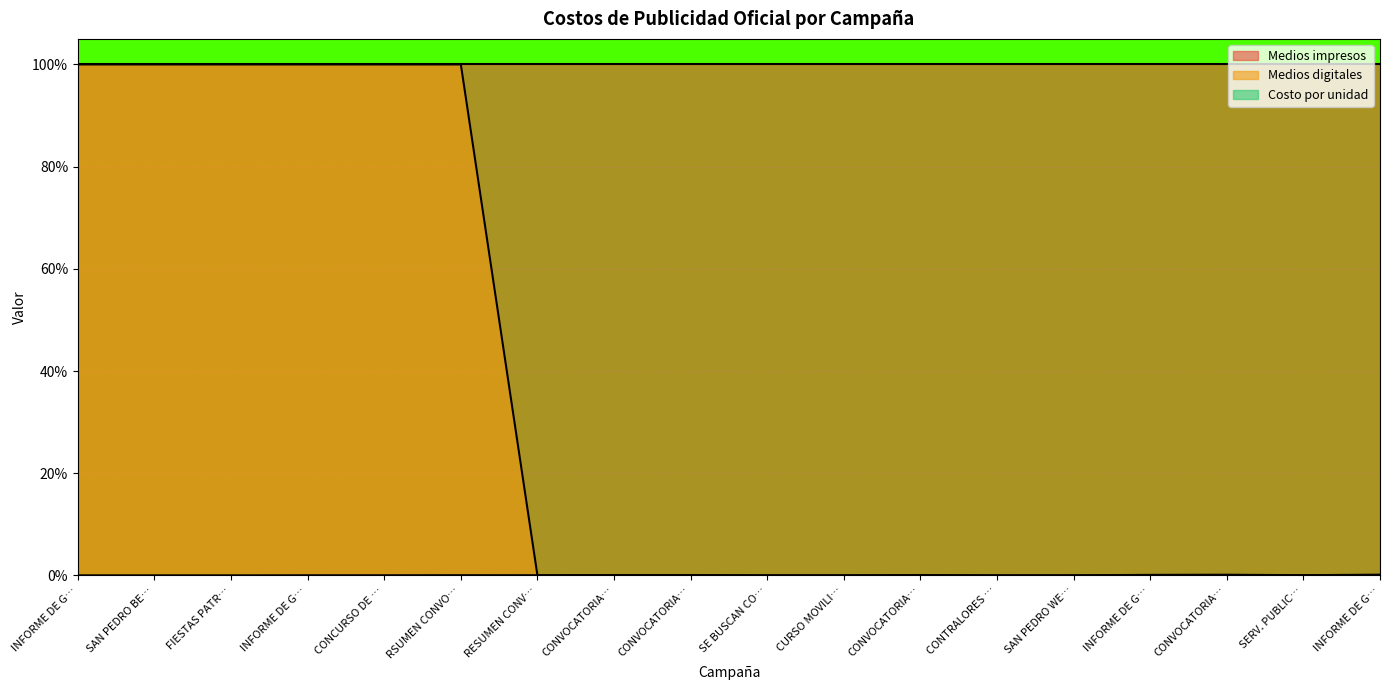

Reading left to right, list all the values displayed in this chart.

Medios impresos: 1.0	1.0	1.0	1.0	1.0	1.0	1.0	1.0	1.0	1.0	1.0	1.0	1.0	1.0	1.0	1.0	1.0	1.0
Medios digitales: 1.0	1.0	1.0	1.0	1.0	1.0	0.0	0.0	0.0	0.0	0.0	0.0	0.0	0.0	0.0	0.0	0.0	0.0
Costo por unidad: 0.0	0.0	0.0	0.0	0.0	0.0	0.0	0.0	0.0	0.0	0.0	0.0	0.0	0.0	0.0	0.0	0.0	0.0